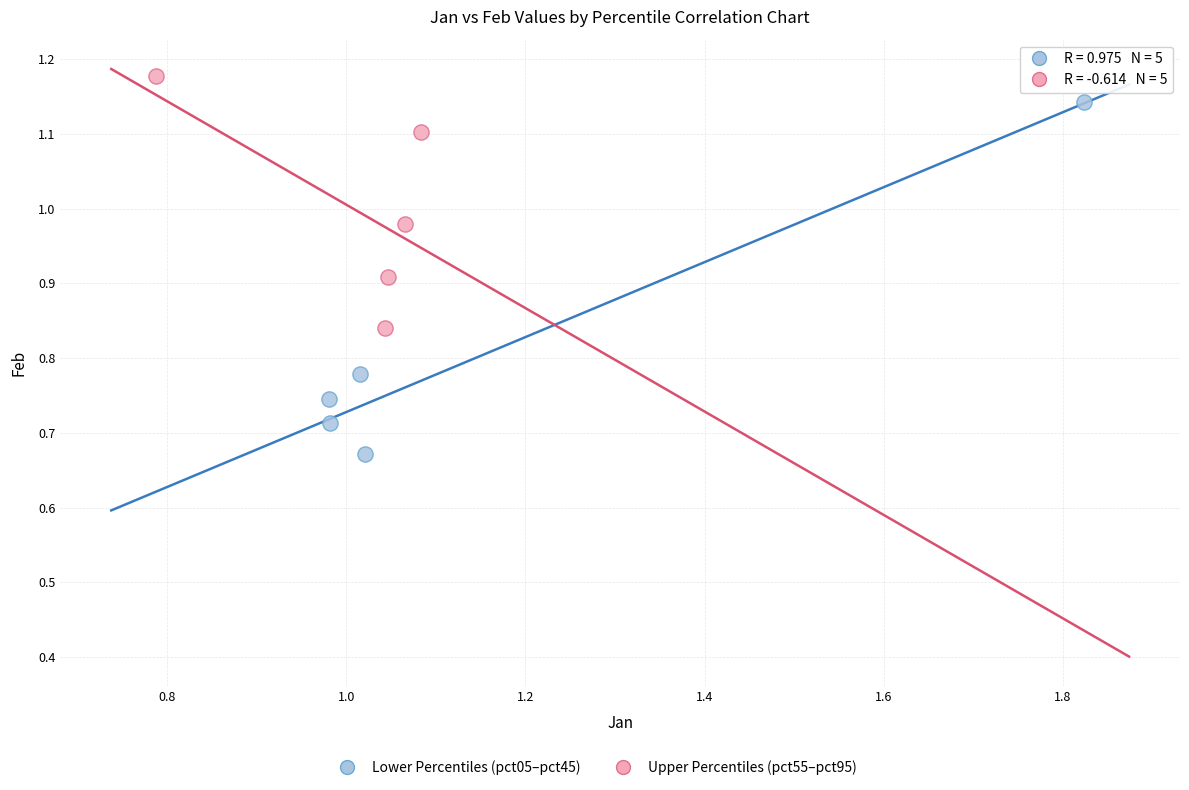

Which series reaches the maximum Y coordinate?

Upper Percentiles (pct55–pct95)